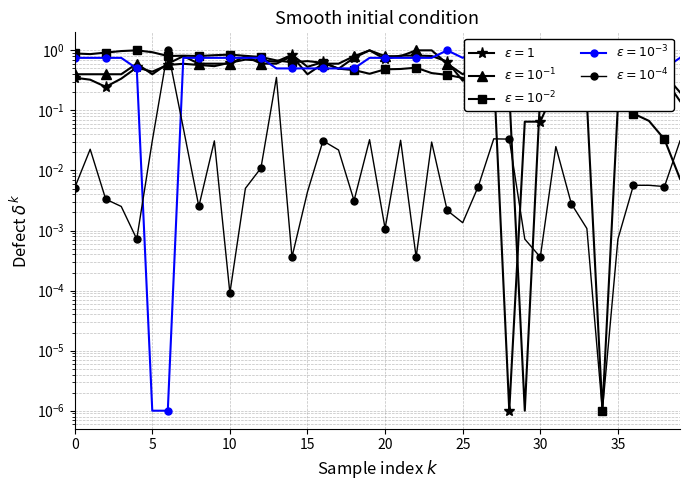

What are all the series names shown in the legend?

BME280_temperature, BME280_humidity, BME280_pressure, Signal, Max_cycle